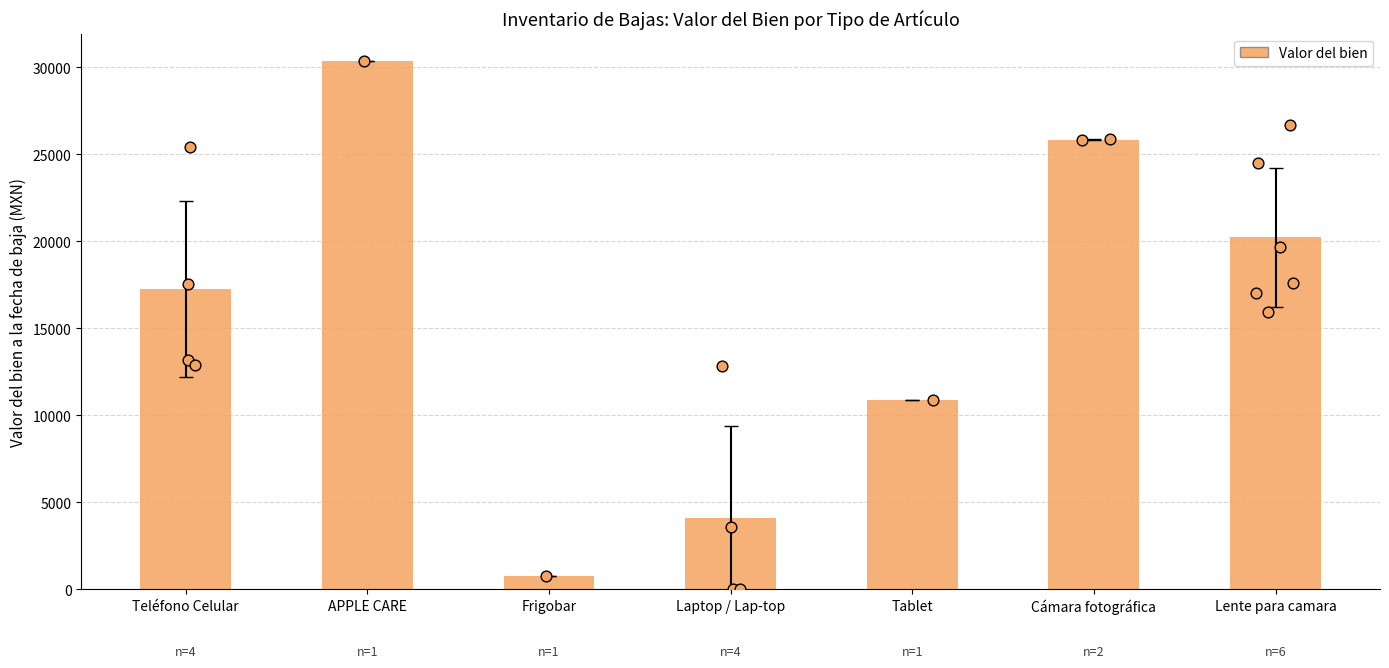

Approximately how many times larger is the value at Teléfono Celular
5089 compared to Lente
5110?

0.8